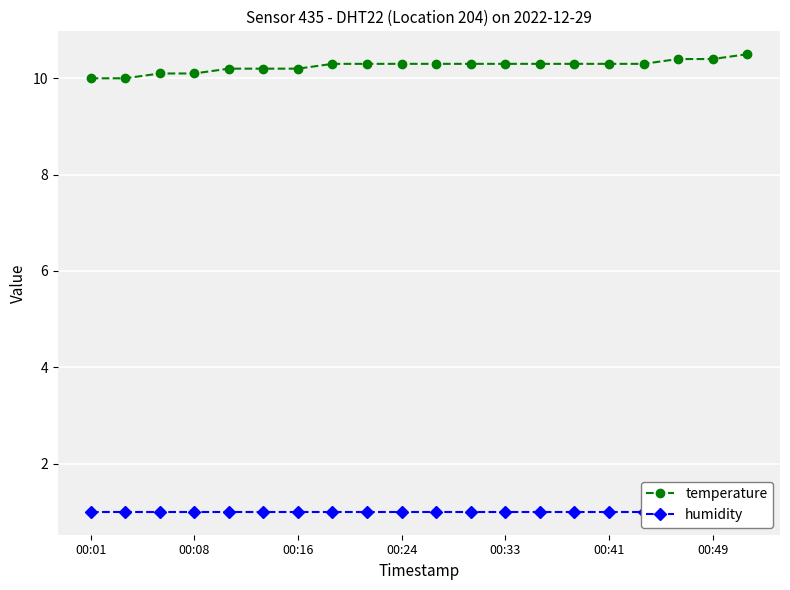

True or false: temperature has more than 2 points higher than both neighbors.

False